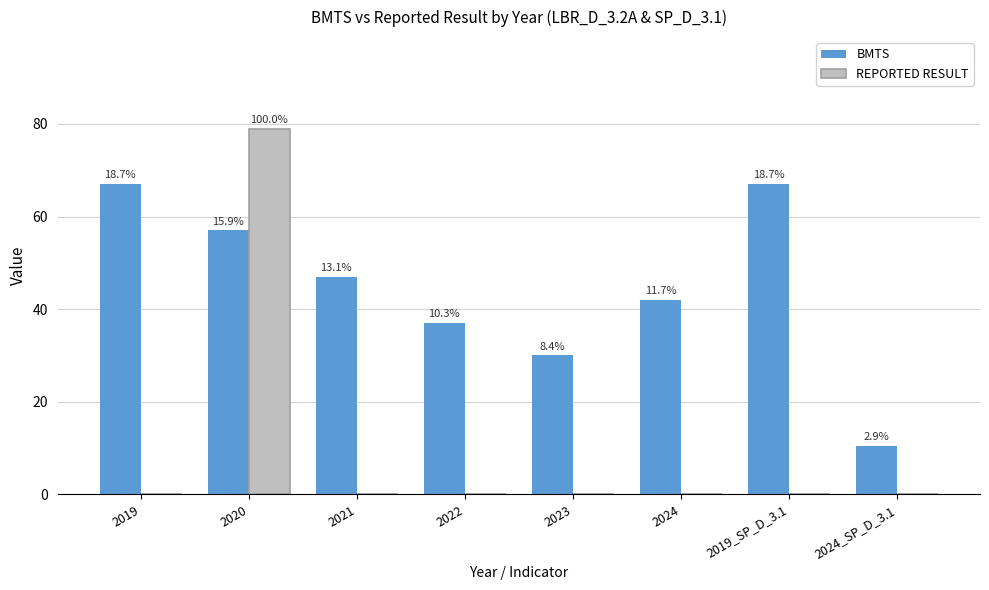

The BMTS series shows 30.0 at 2023. True or false?

True